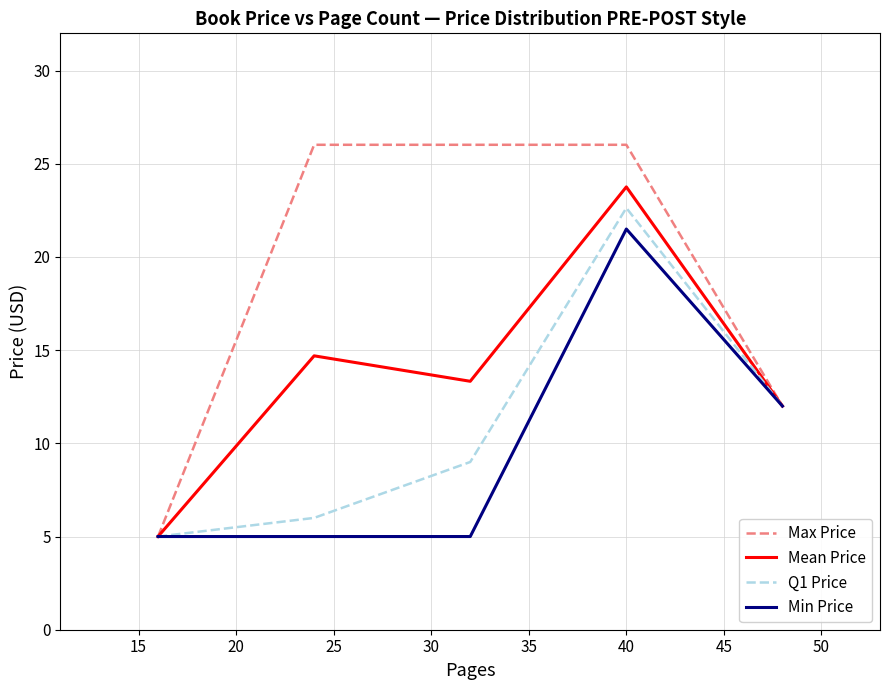

What is the average value of the Mean Price series?

13.8